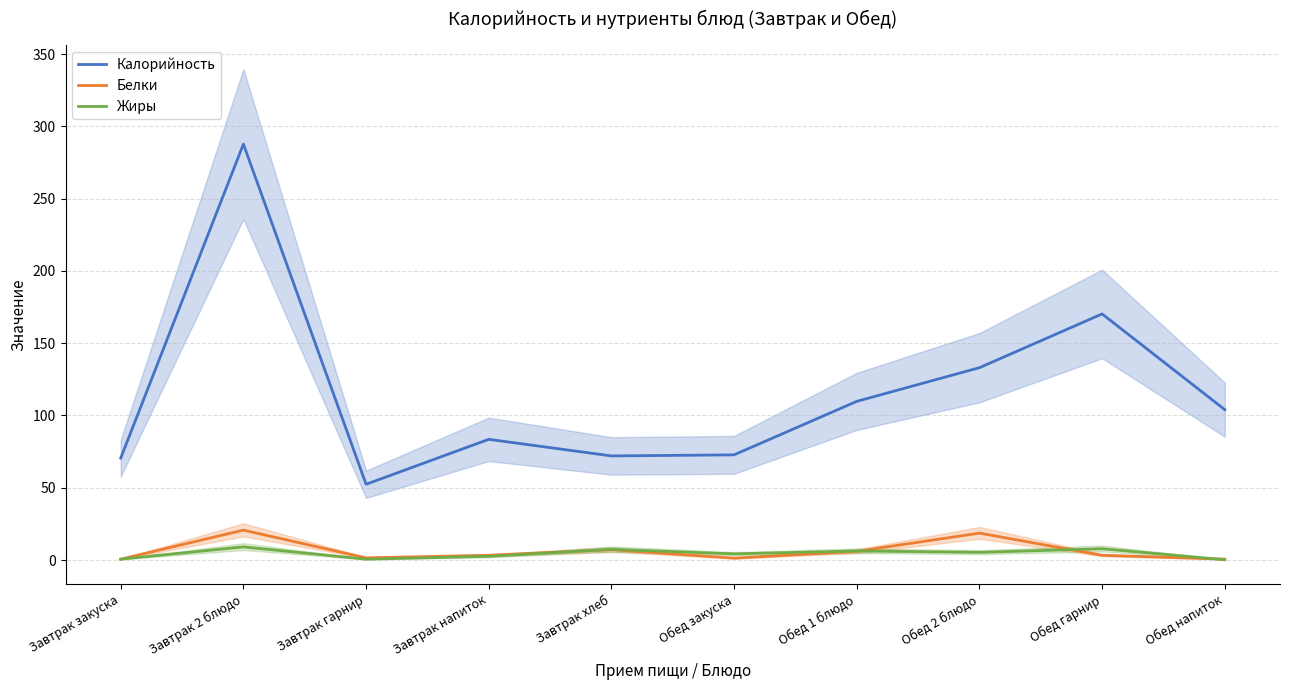

What is the sum of all Жиры values?

44.1